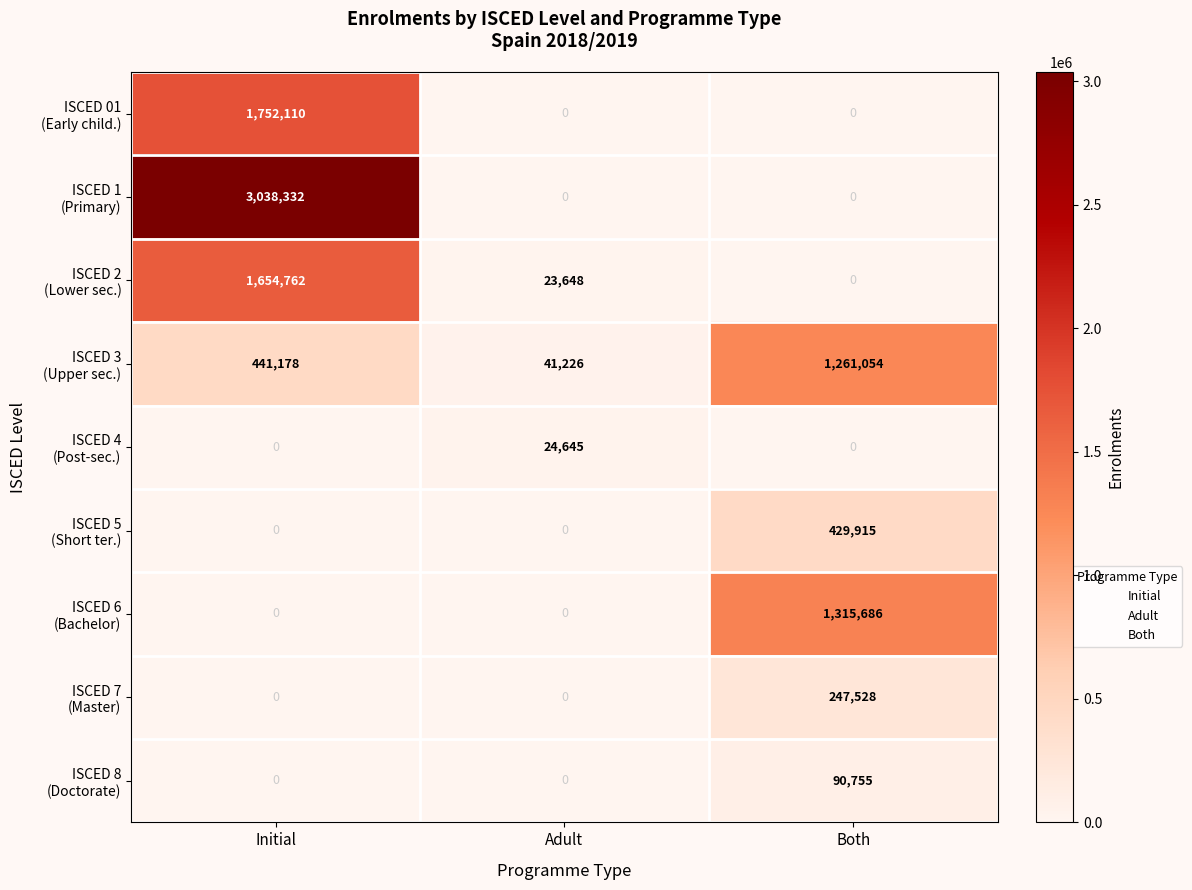

How many categories are shown in the chart?

3